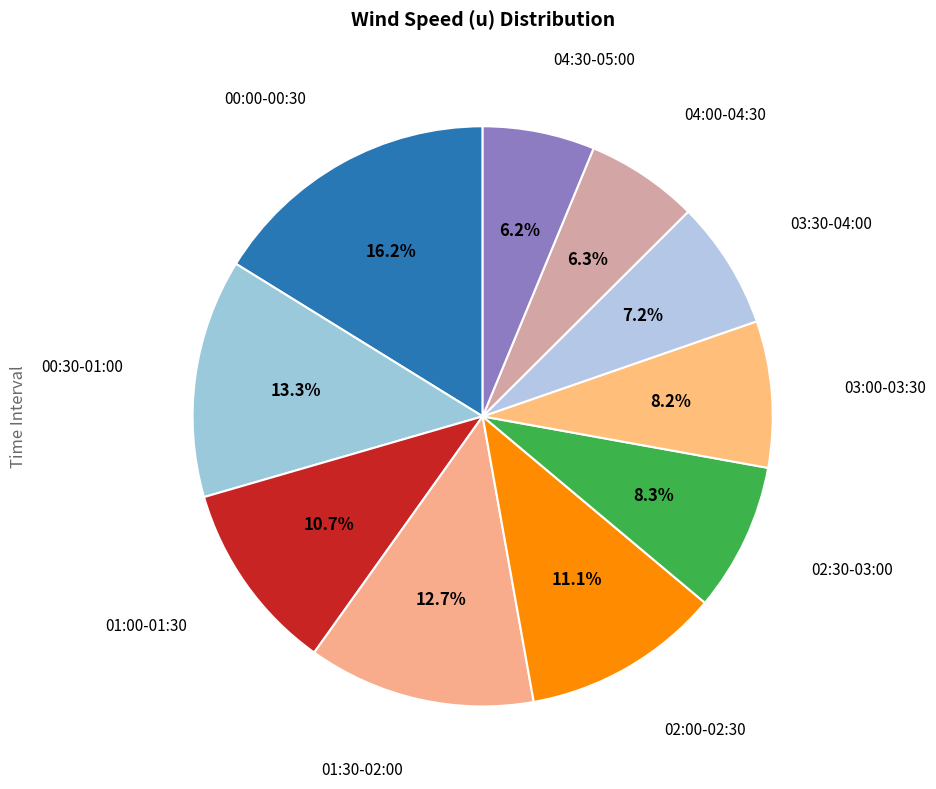

How many slices are in this pie chart?

10